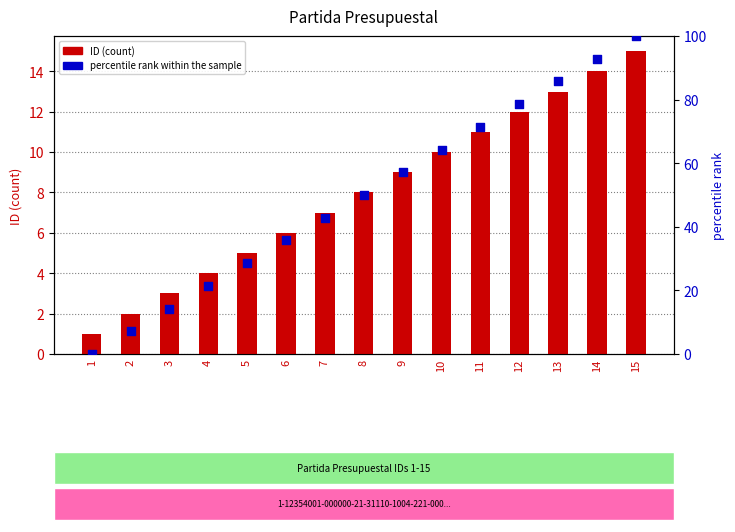

At which category is the sum across all series the highest?

15